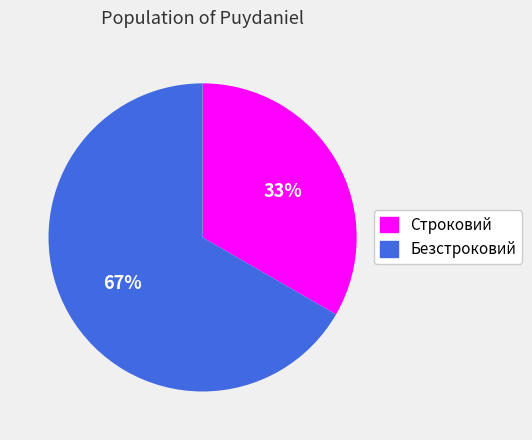

True or false: Безстроковий accounts for 67% of the total.

True